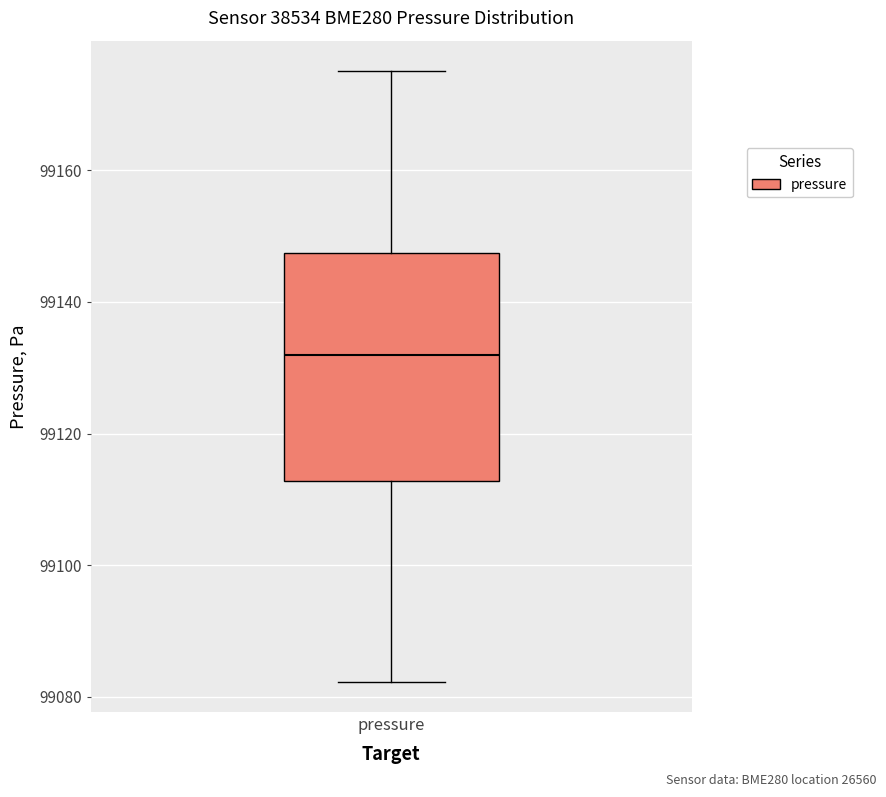

Read this box plot against the y-axis: the position of the median line, the range covered by the box, and the ends of both whiskers. The values are not printed on the chart, so give them approximately, as read against the axis.

median 99132, box 99112 to 99148, whiskers 99082 to 99176